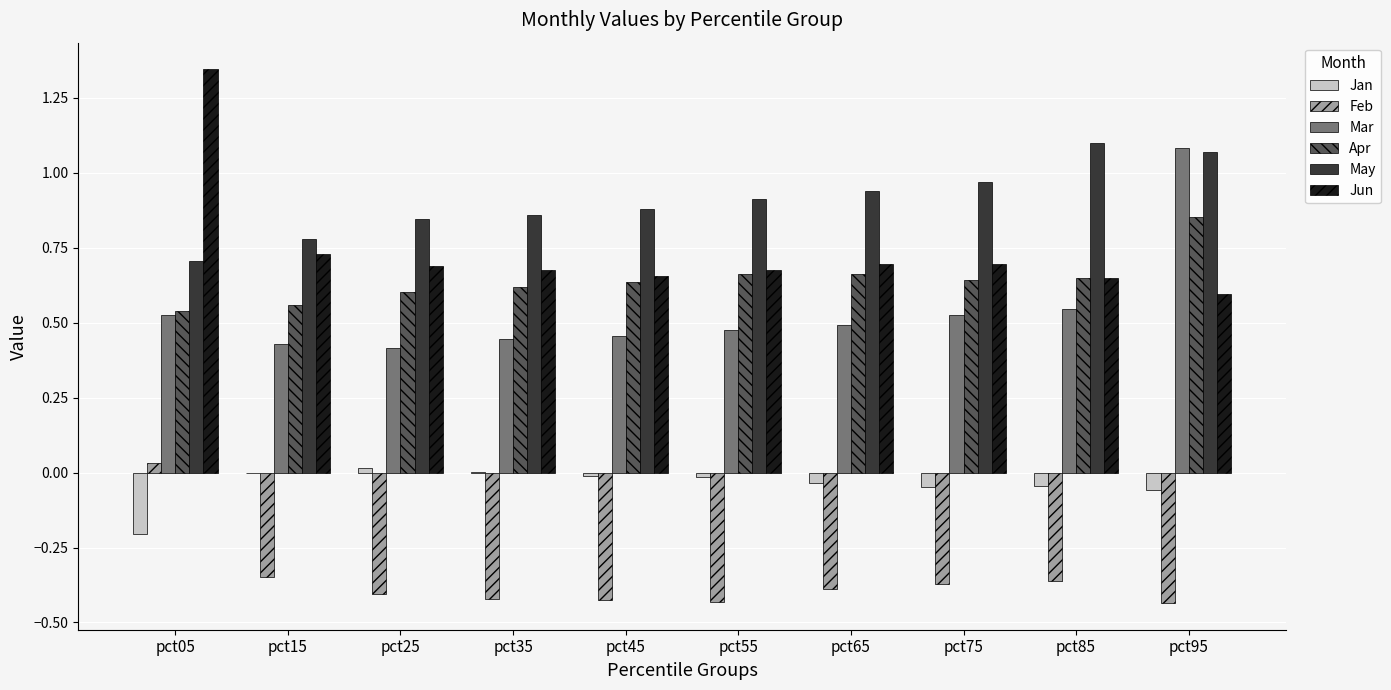

True or false: Jun has a value of 0.2 at pct45.

False